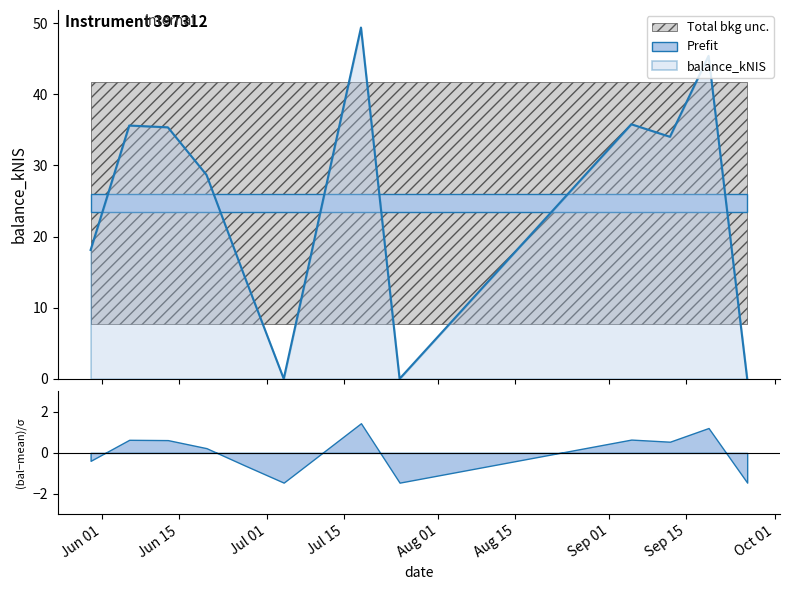

Which has a higher value, 2024-09-26 or 2024-09-12?

2024-09-12